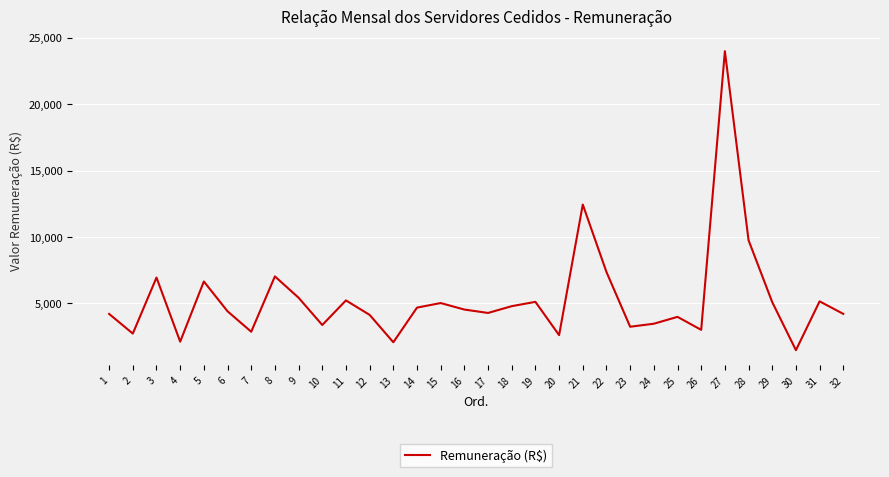

Which label corresponds to the smallest value in the chart?

30